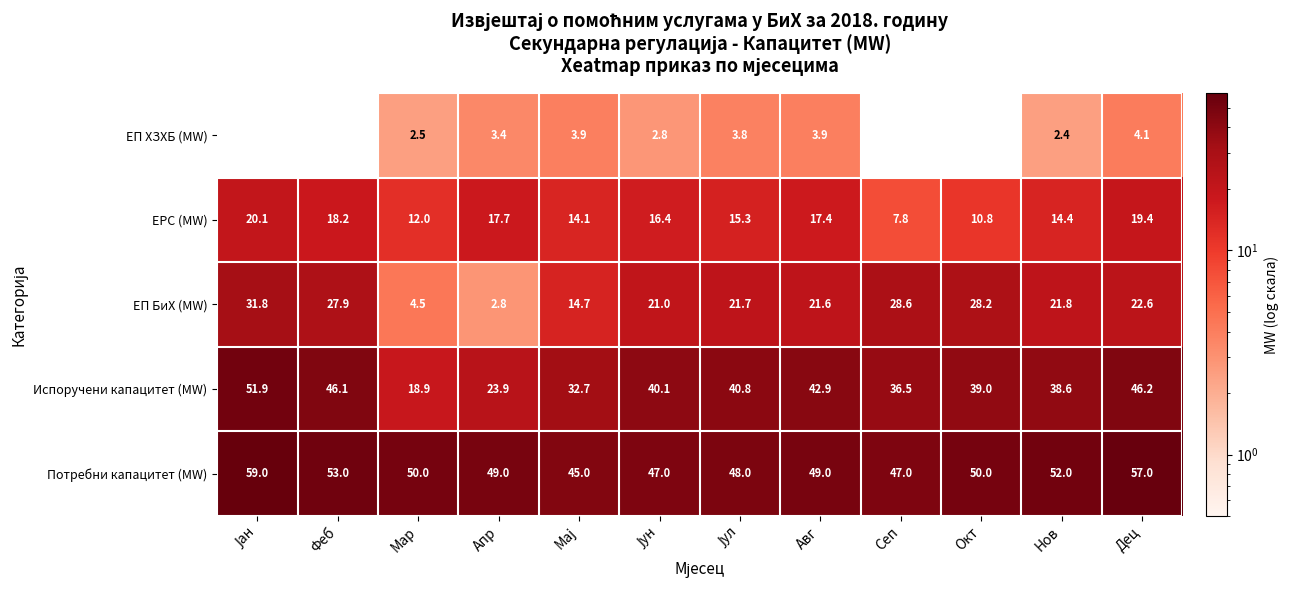

What is the difference between the Испоручени капацитет (MW) values at Нов and Сеп?

2.1